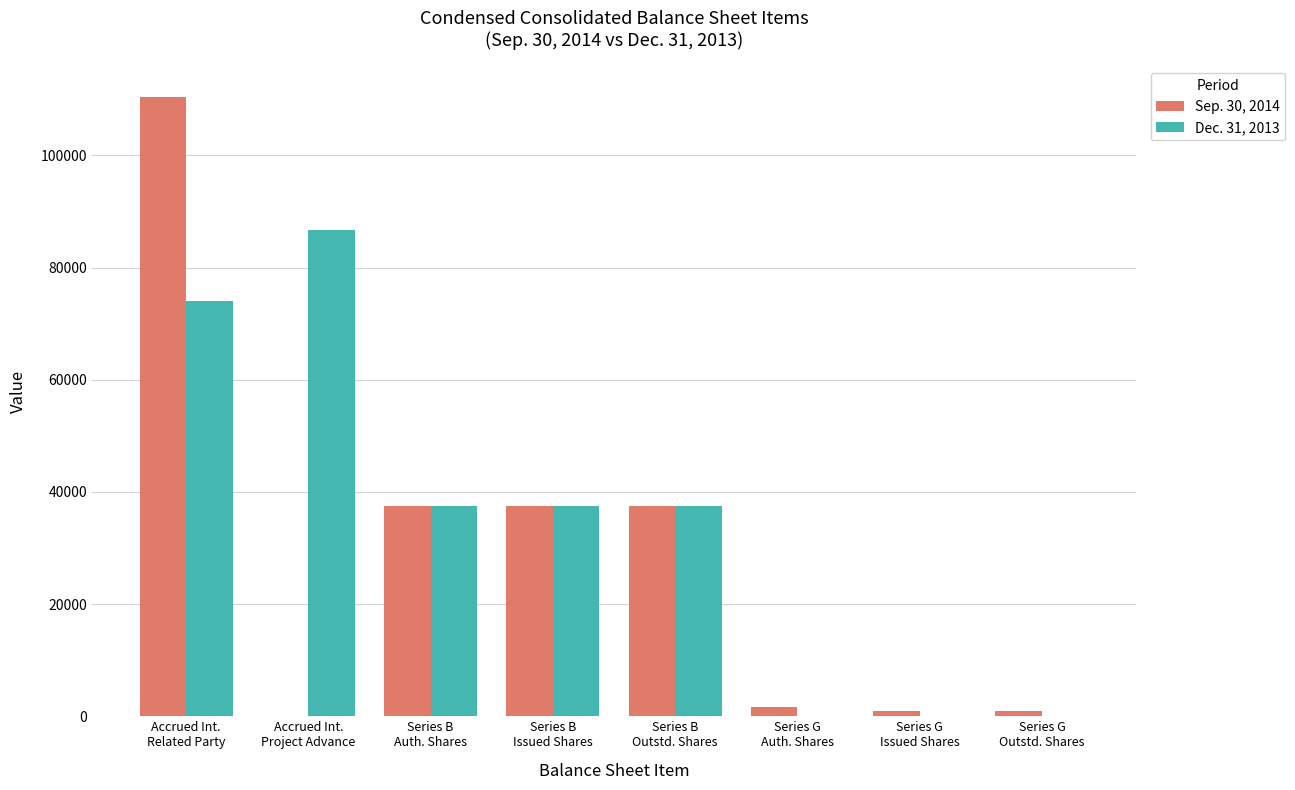

What is the total value across all series at Series B
Issued Shares?

75000.0